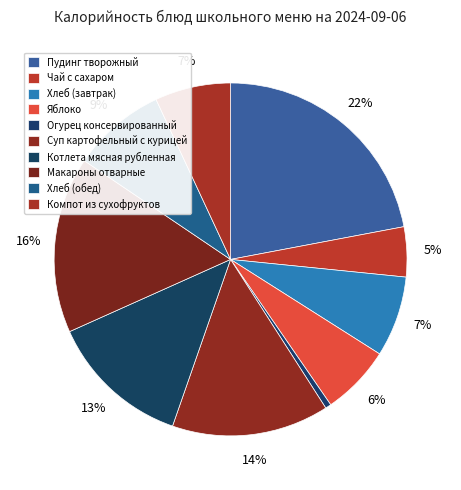

To the nearest percent, what is the difference between the largest and smallest slice percentages?

21%